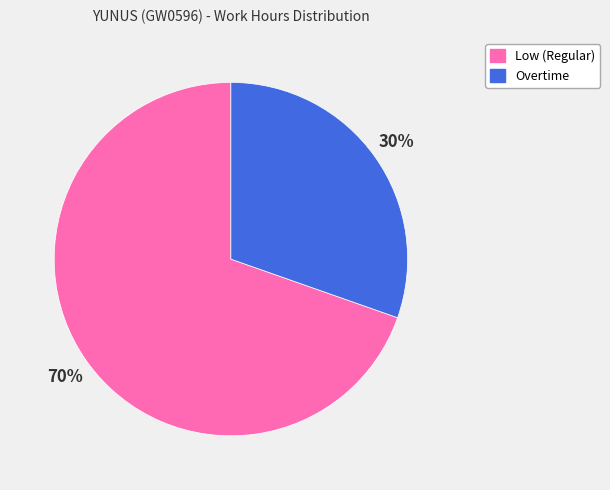

Is there a majority slice in this chart?

Yes